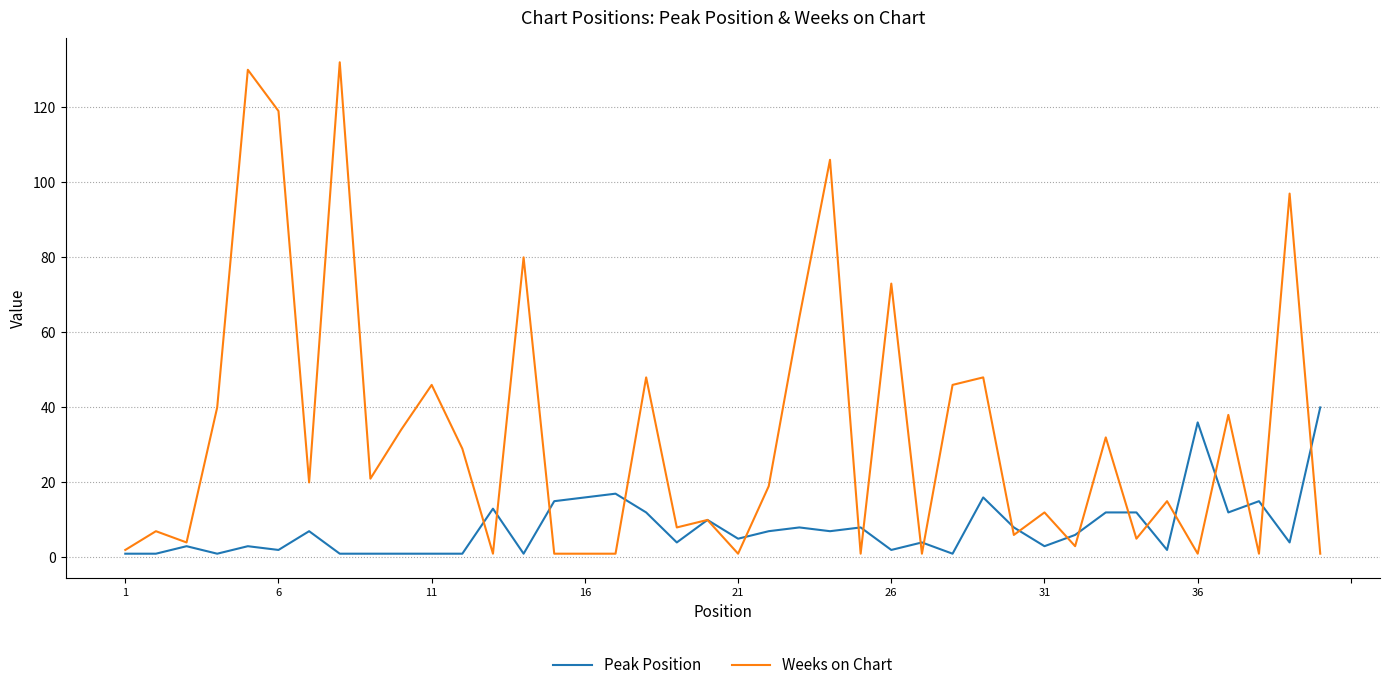

What is the maximum value shown in the chart?

132